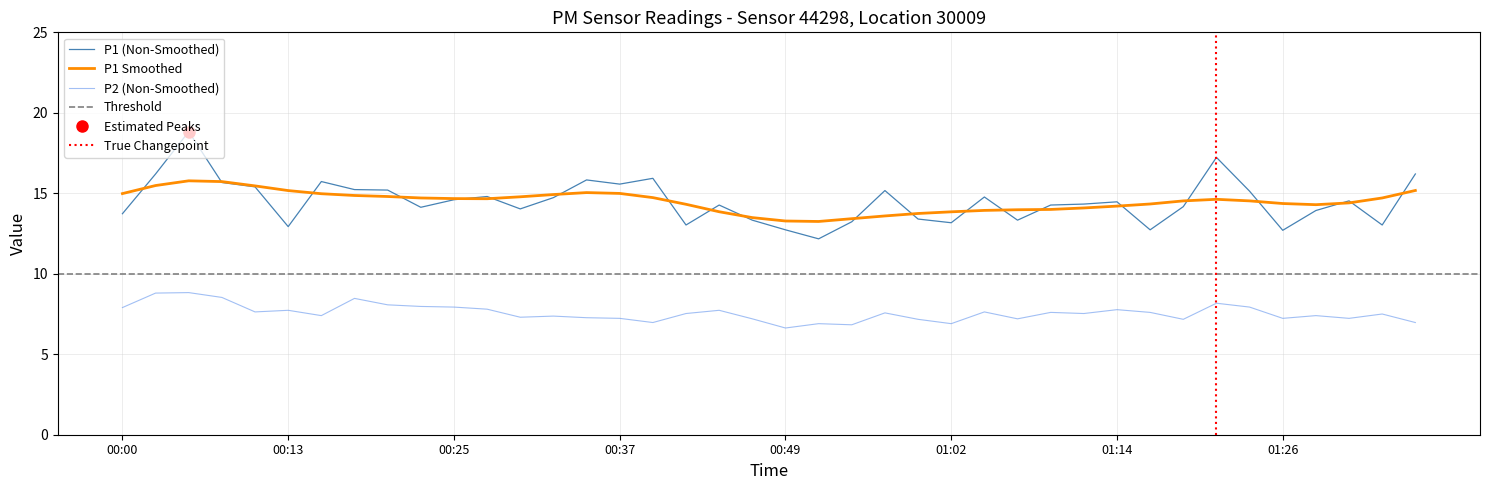

In P2, how many points are higher than both neighbors (excluding endpoints)?

13